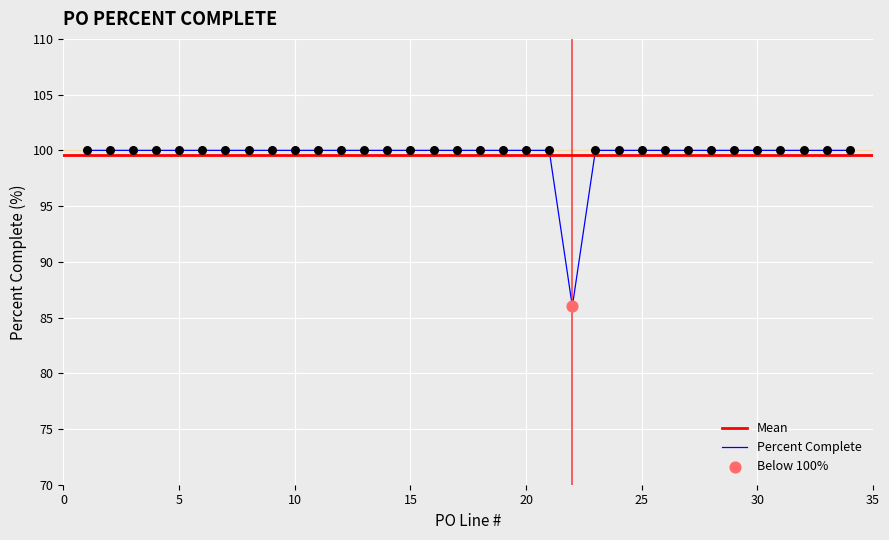

Which has a higher value, 34 or 20?

34